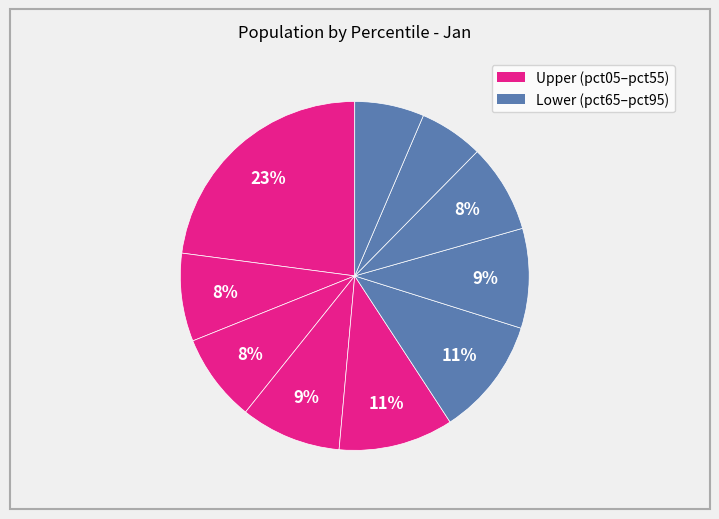

Count the number of slices in the pie.

10